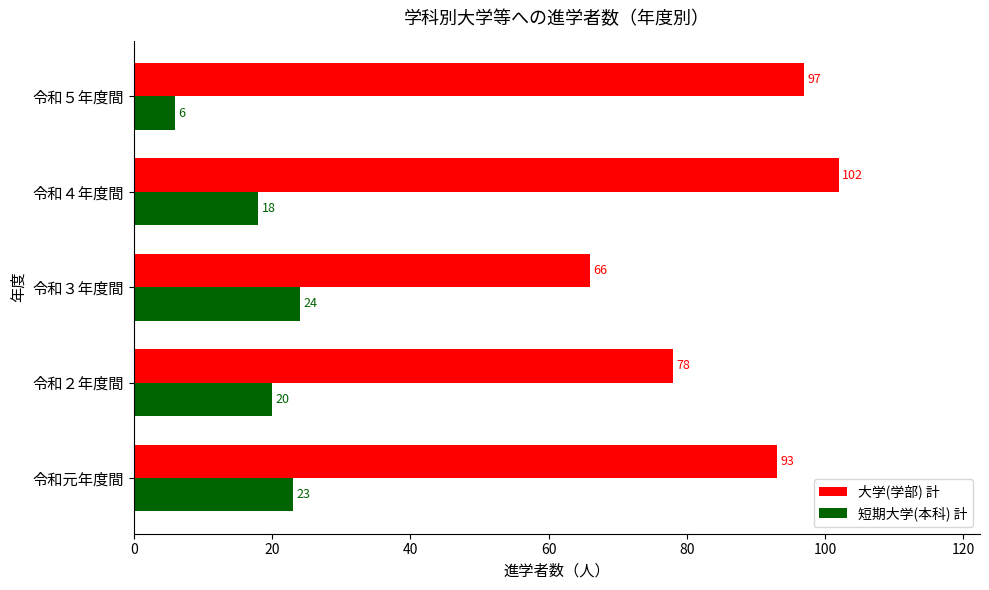

At which category is the sum across all series the highest?

令和４年度間